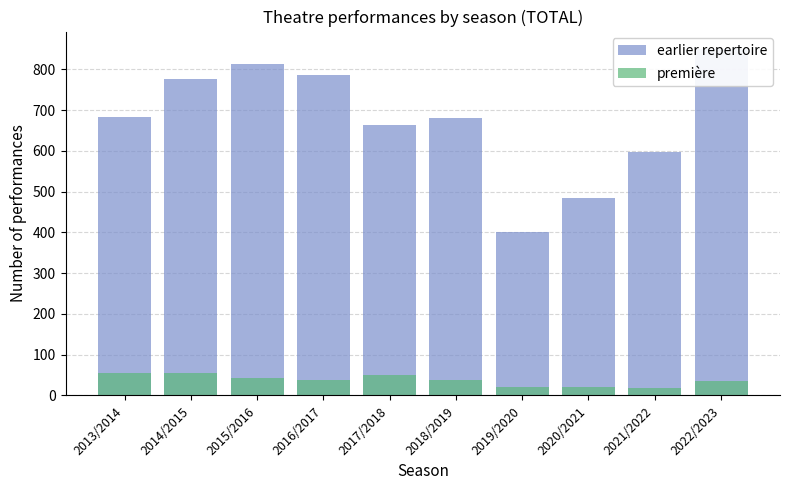

The value of première at 2021/2022 is 18. True or false?

True